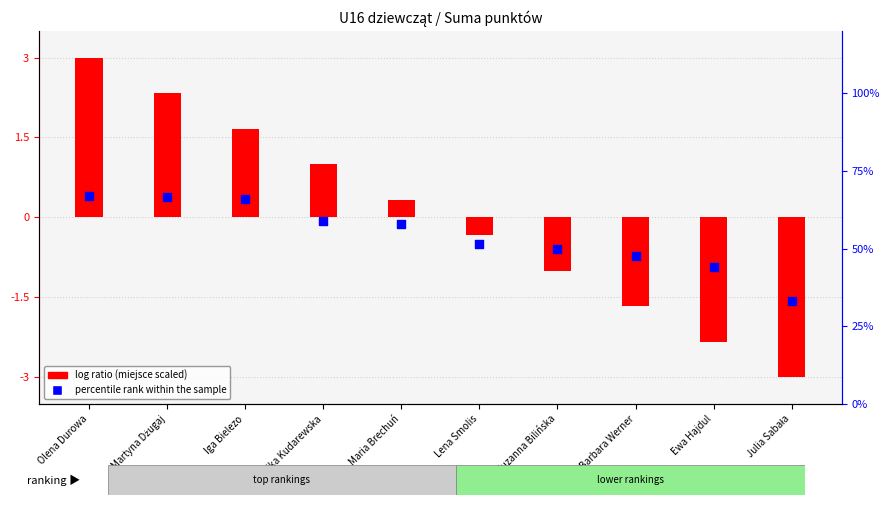

Which series reaches the maximum Y coordinate?

percentile rank within the sample